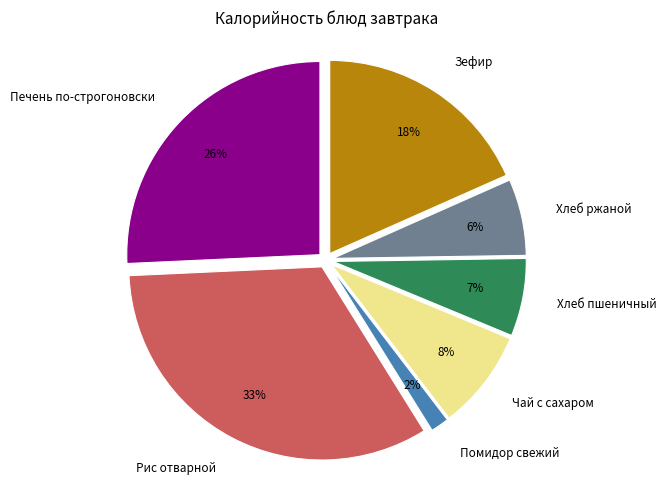

True or false: Помидор свежий accounts for 2% of the total.

True